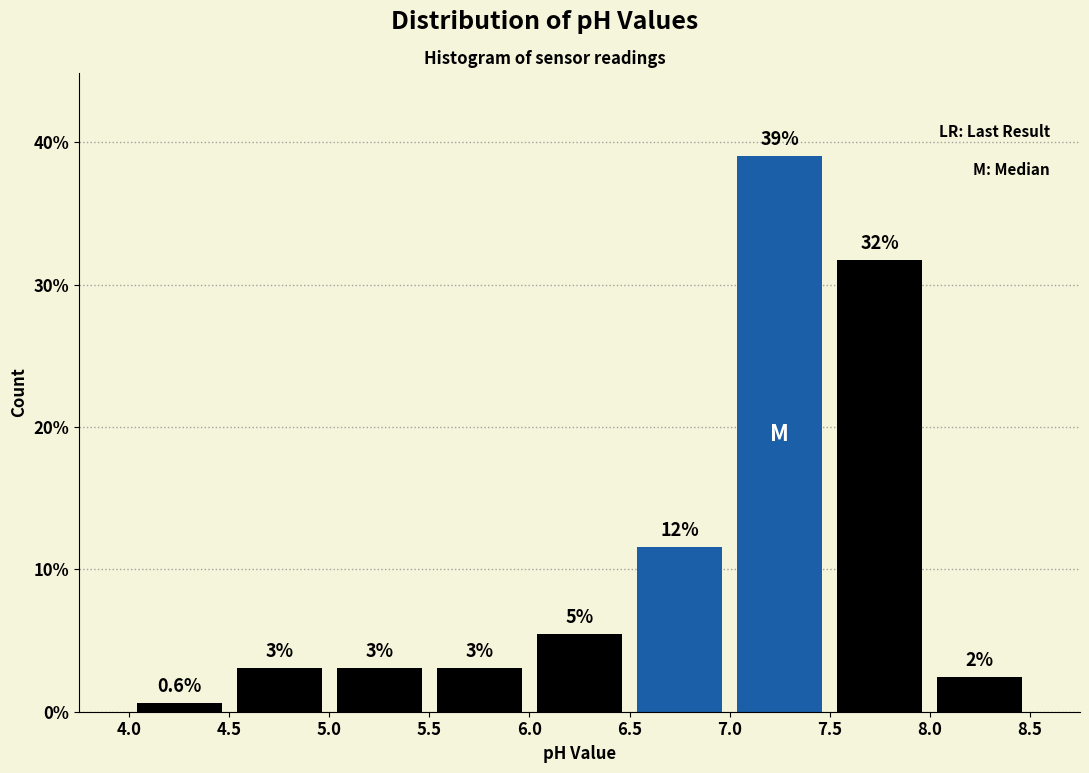

Over which range of the x-axis is the bar tallest?

7.0 to 7.5